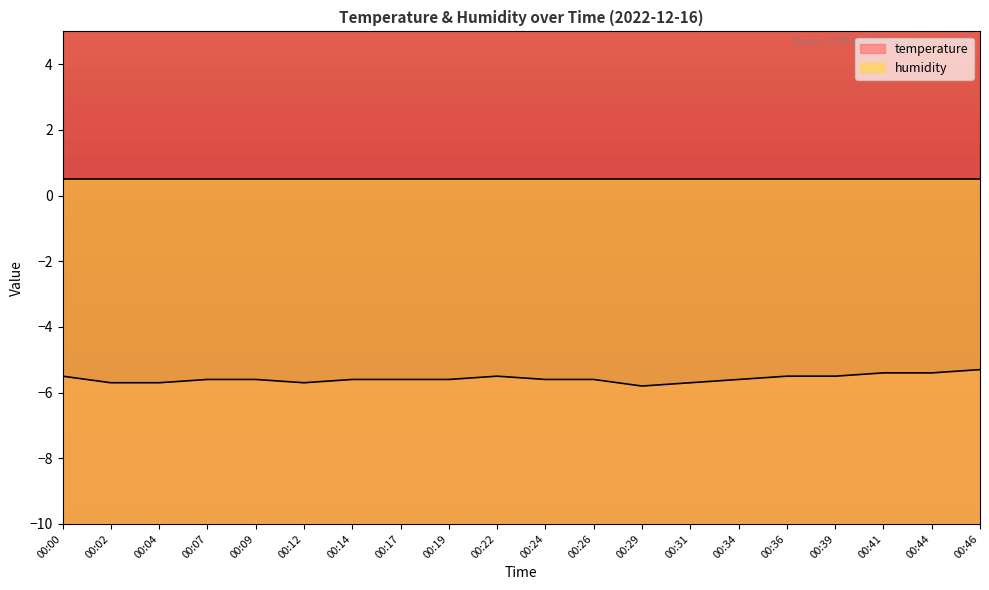

At which category does the chart reach its minimum across all series?

00:29